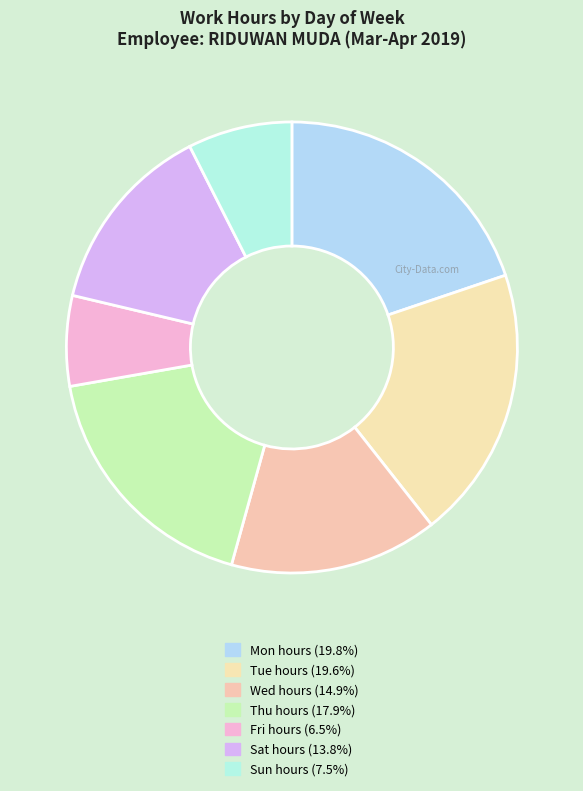

How many slices are in this pie chart?

7